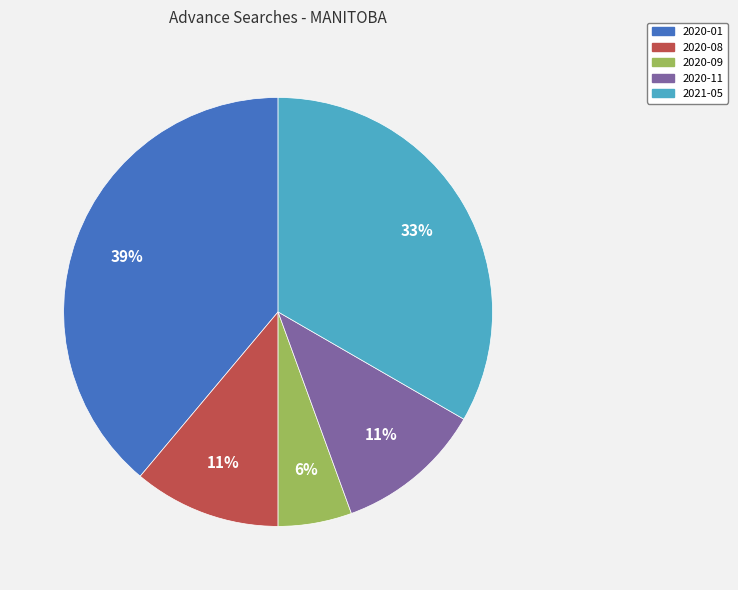

How many segments does this pie chart have?

5